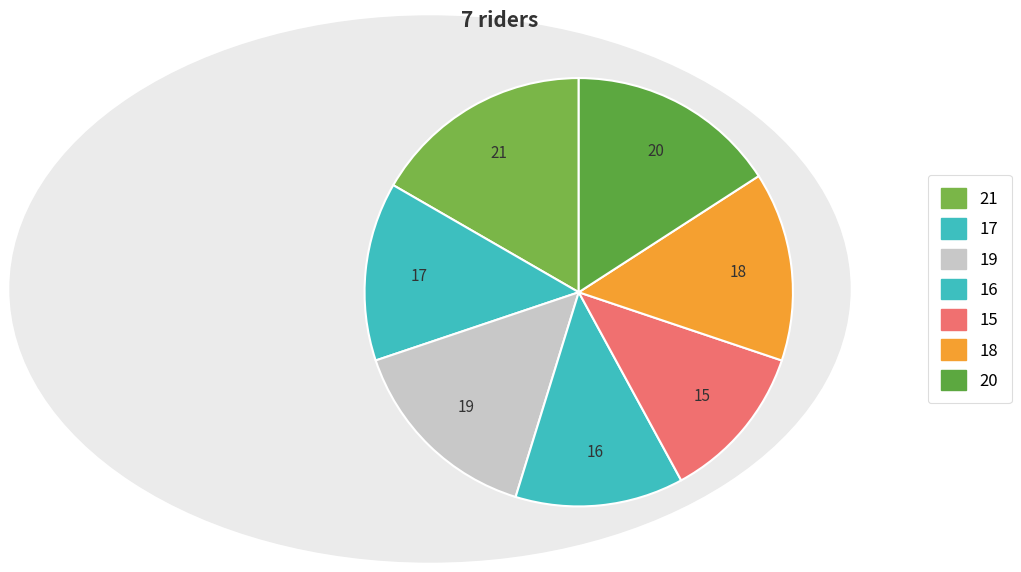

Count the number of slices in the pie.

7